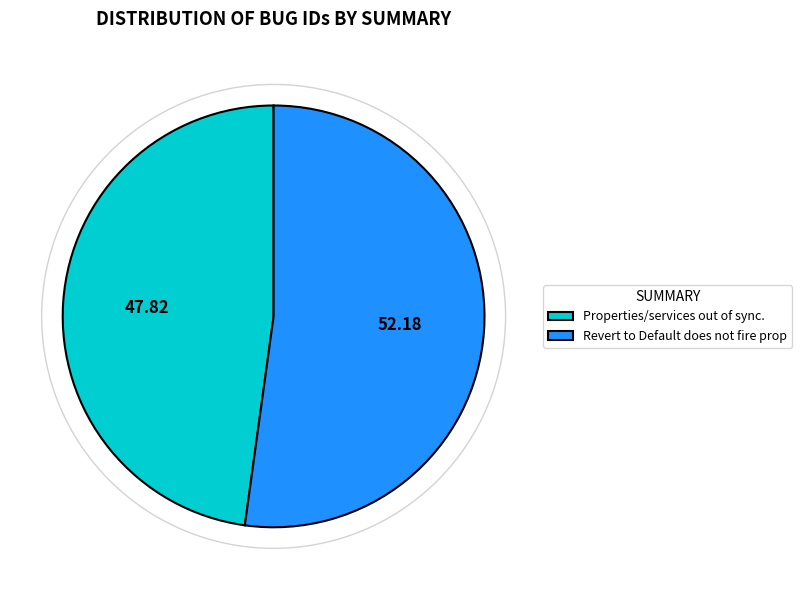

What is the largest slice in the pie chart?

Revert to Default does not fire prop